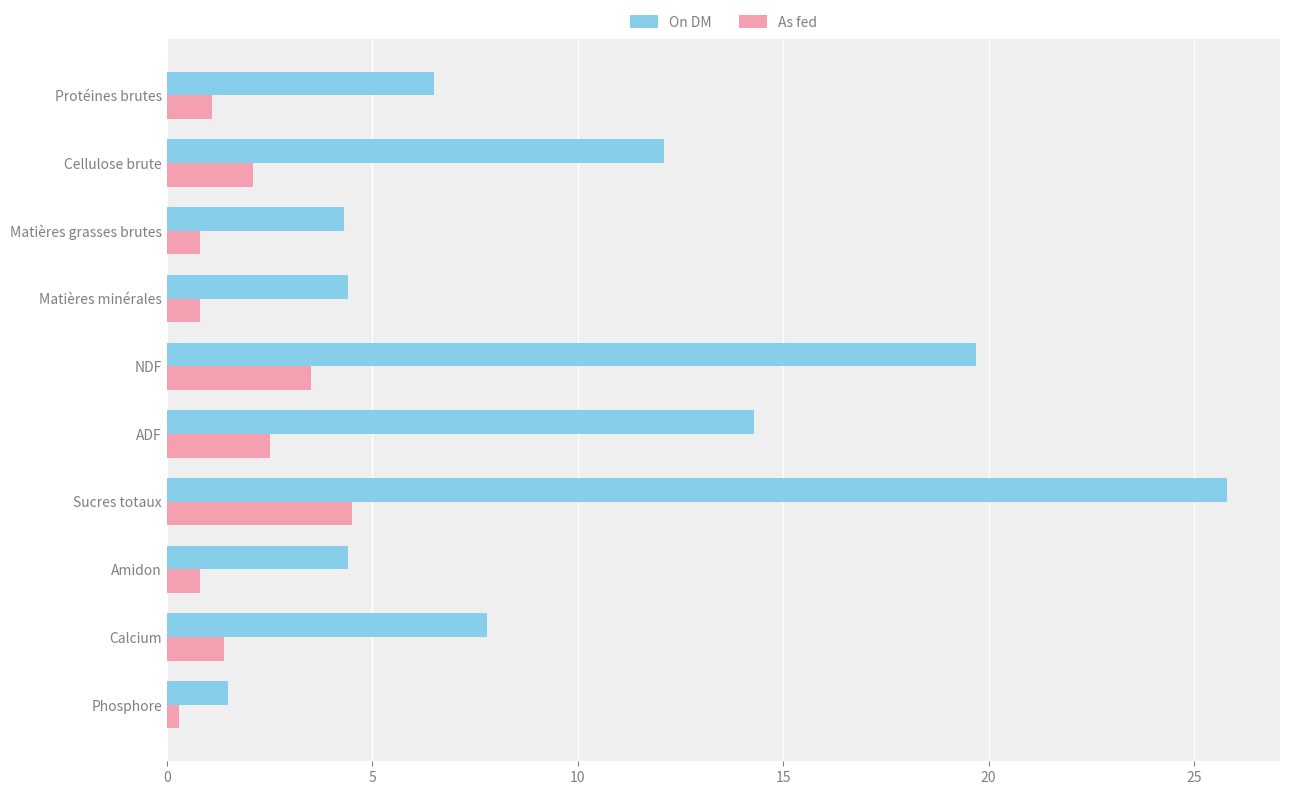

What is the average value of the On DM series?

10.1